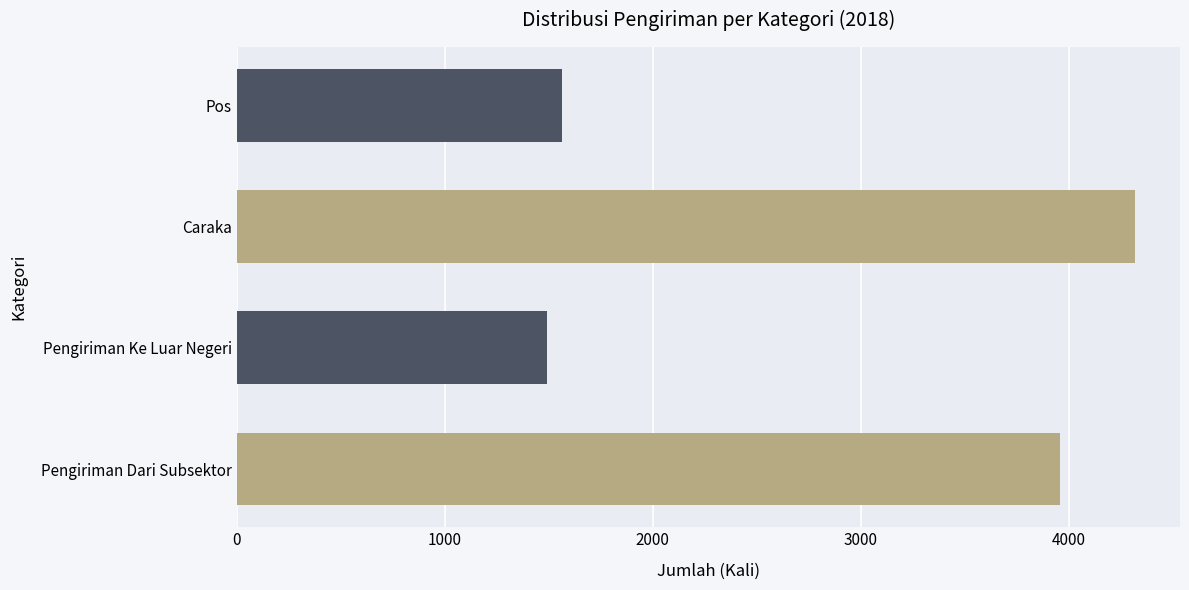

The chart shows a value of 1490 at Pengiriman Ke Luar Negeri. True or false?

True